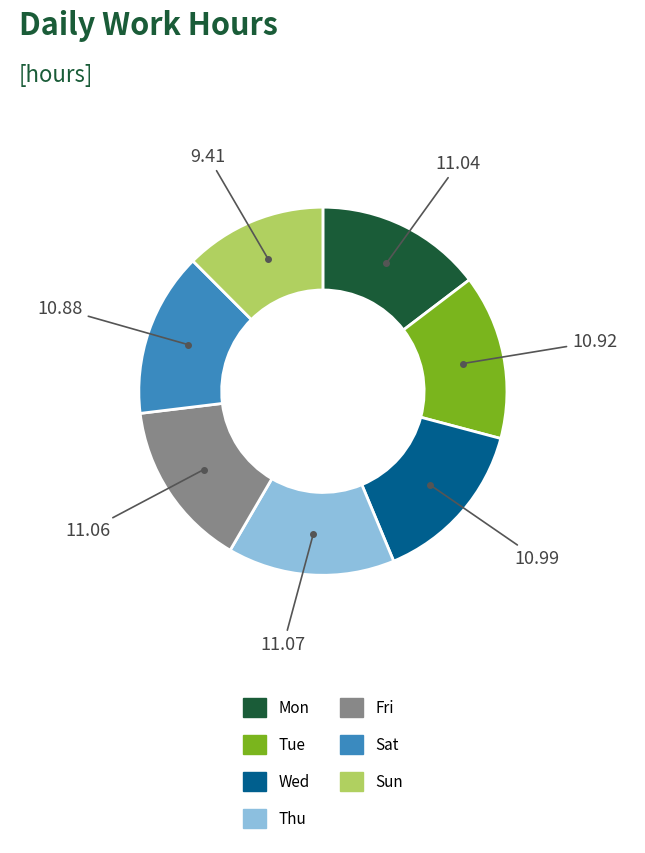

How many segments does this pie chart have?

7